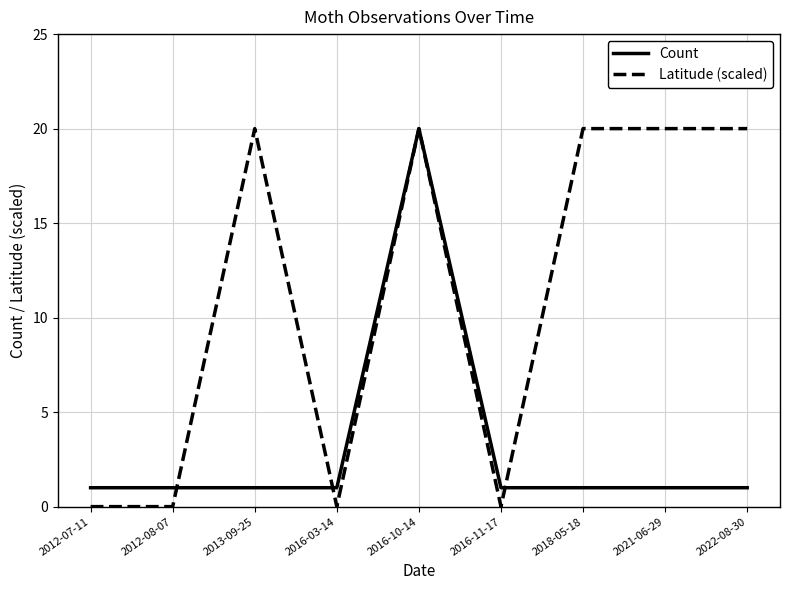

True or false: Latitude (scaled) and Count cross at least once.

True